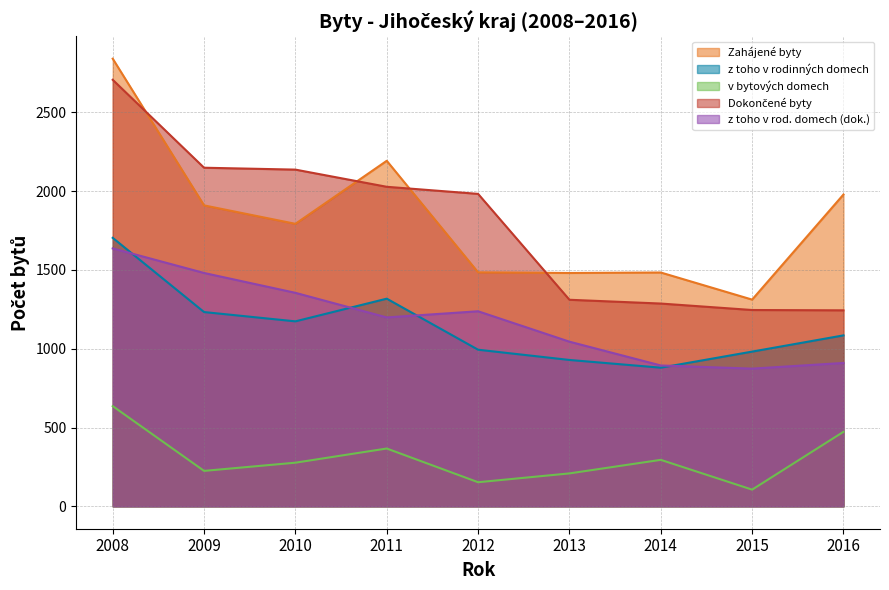

Which label corresponds to the smallest value in the chart?

2015